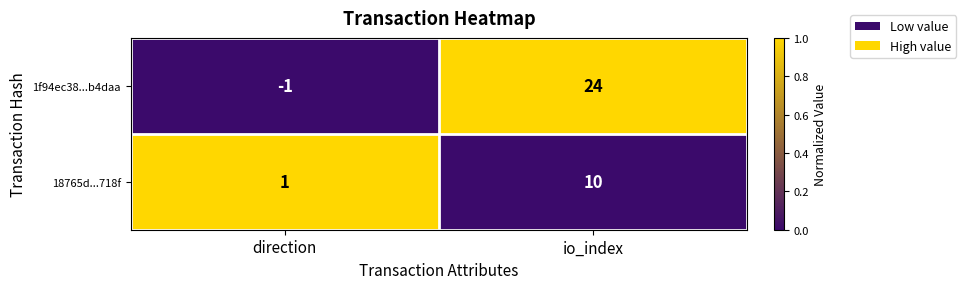

At io_index, list the series in order from smallest to largest.

18765d...718f, 1f94ec38...b4daa